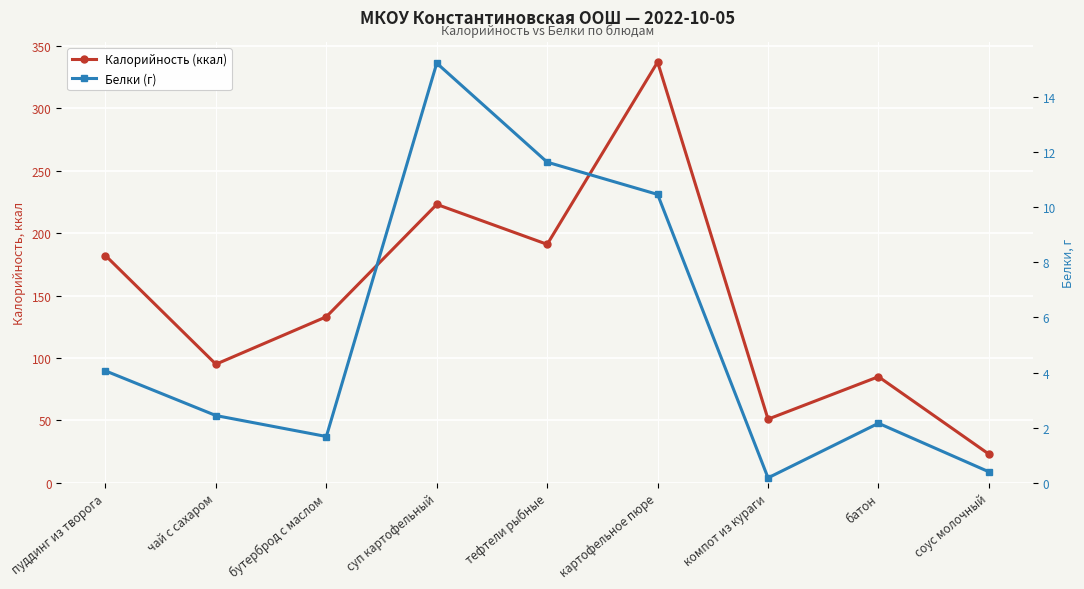

Where is the first local minimum for Калорийность (ккал)?

чай с сахаром